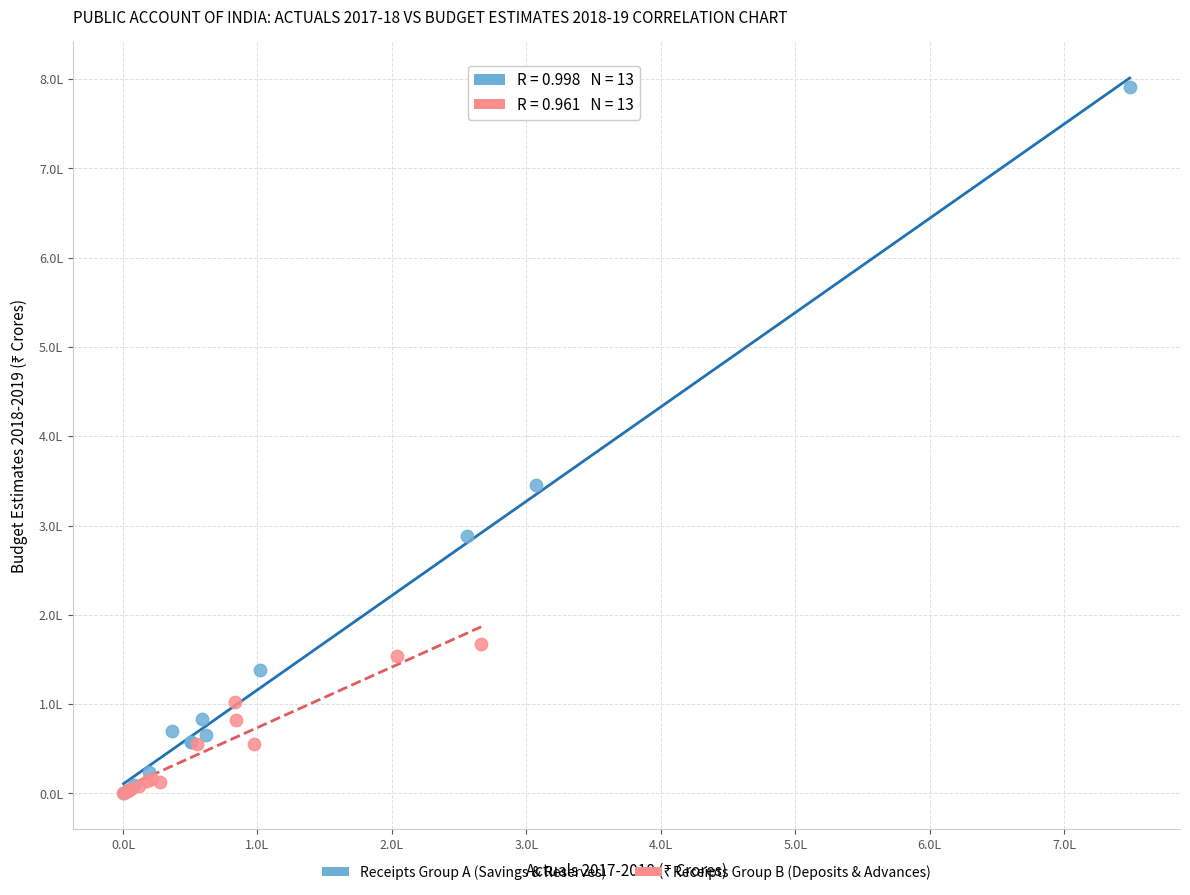

What are all the series names shown in the legend?

Receipts Group A (Savings & Reserves), Receipts Group B (Deposits & Advances)